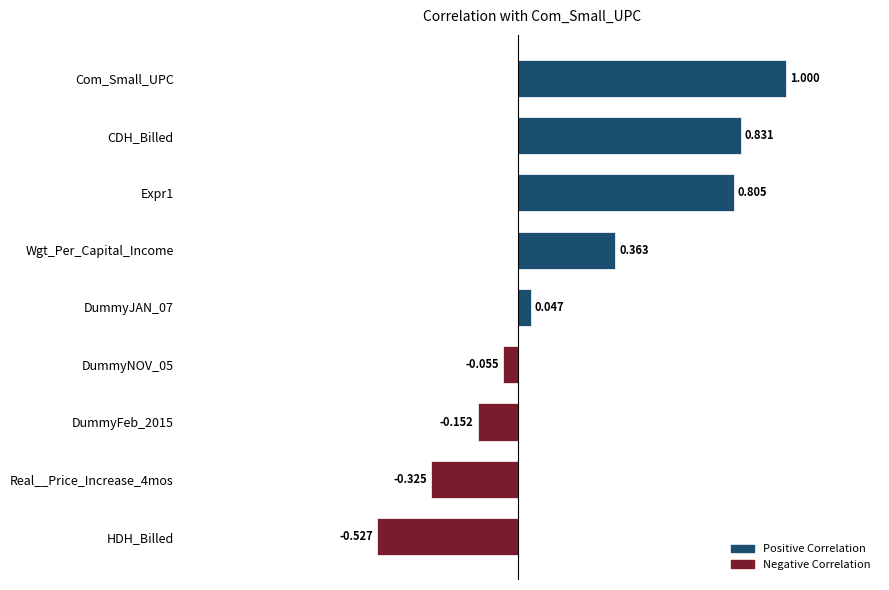

How many data points are above 0?

5